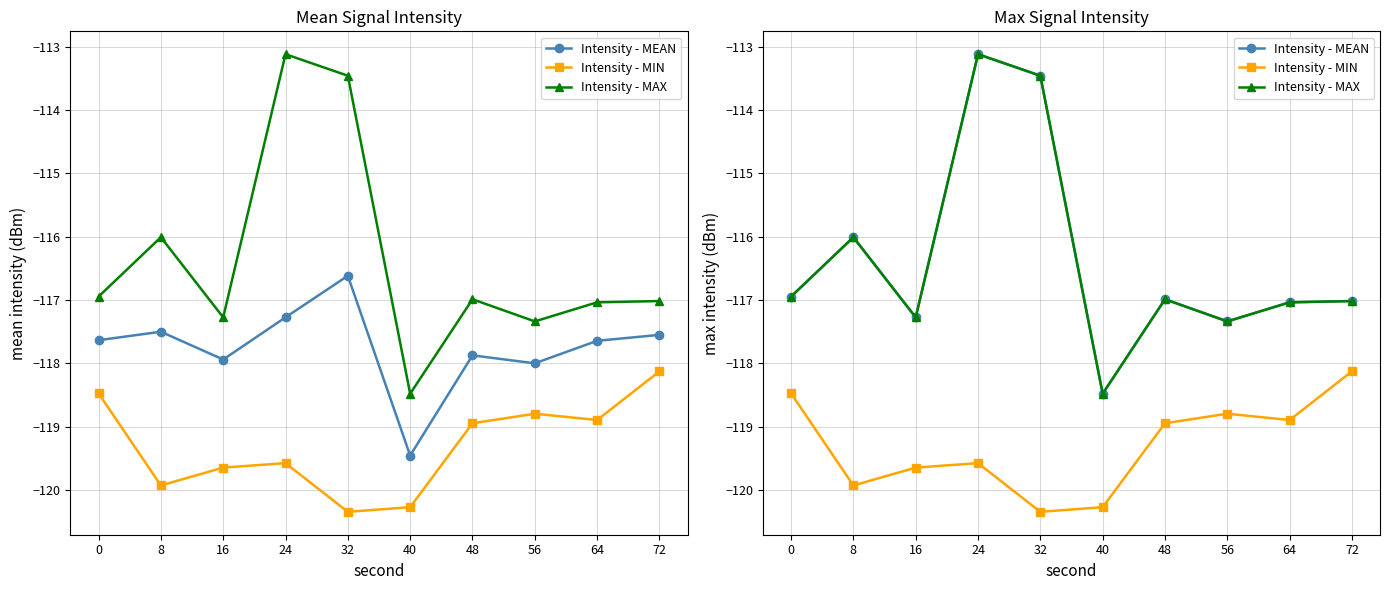

True or false: Intensity - MEAN and Intensity - MIN intersect in this chart.

False